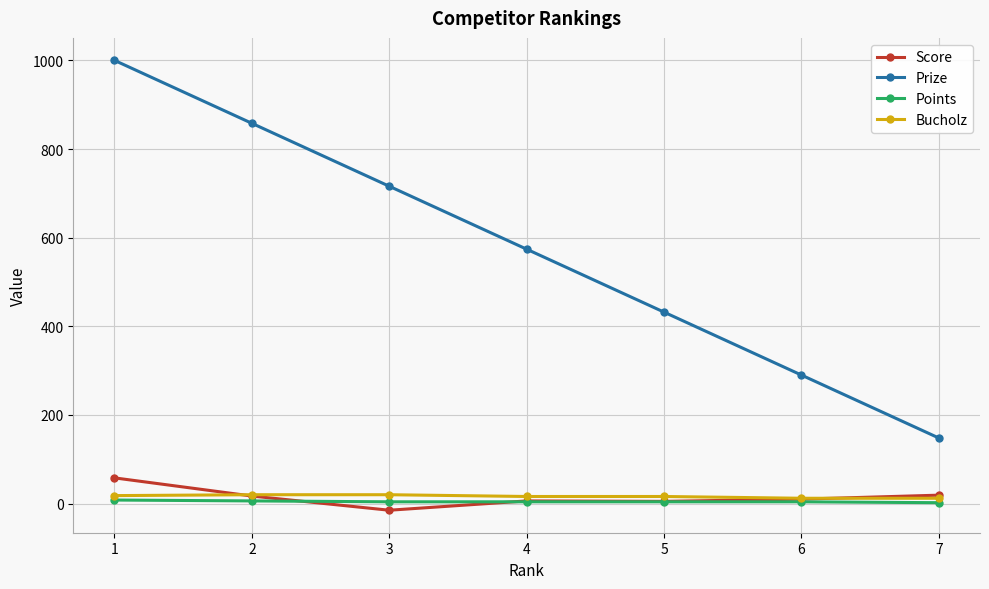

How many intersections are there between Points and Score?

2